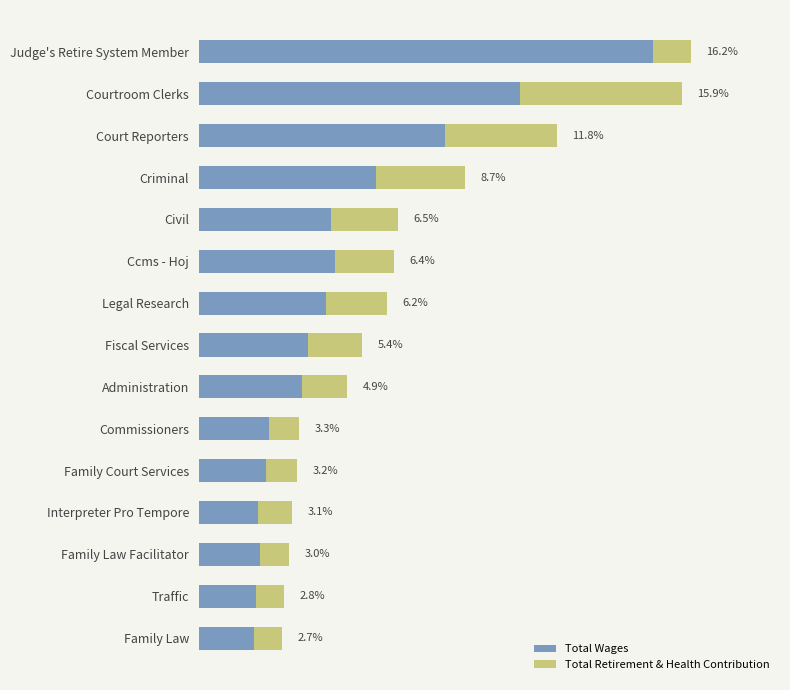

What are all the series names shown in the legend?

Total Wages, Total Retirement & Health Contribution